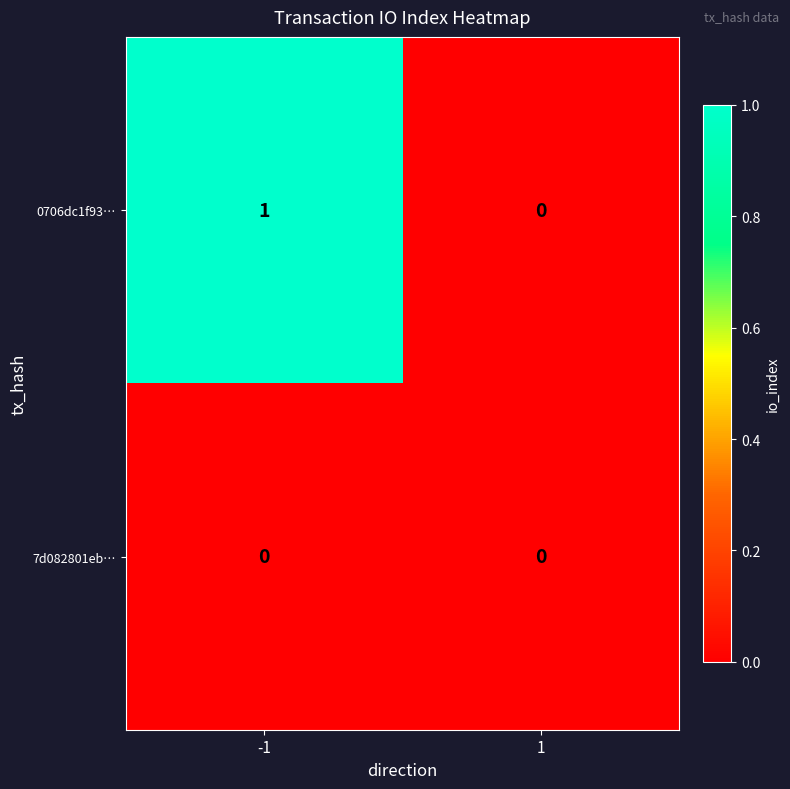

Reading right to left, what are all the values shown in this chart?

0706dc1f93…: 1=0	-1=1
7d082801eb…: 1=0	-1=0